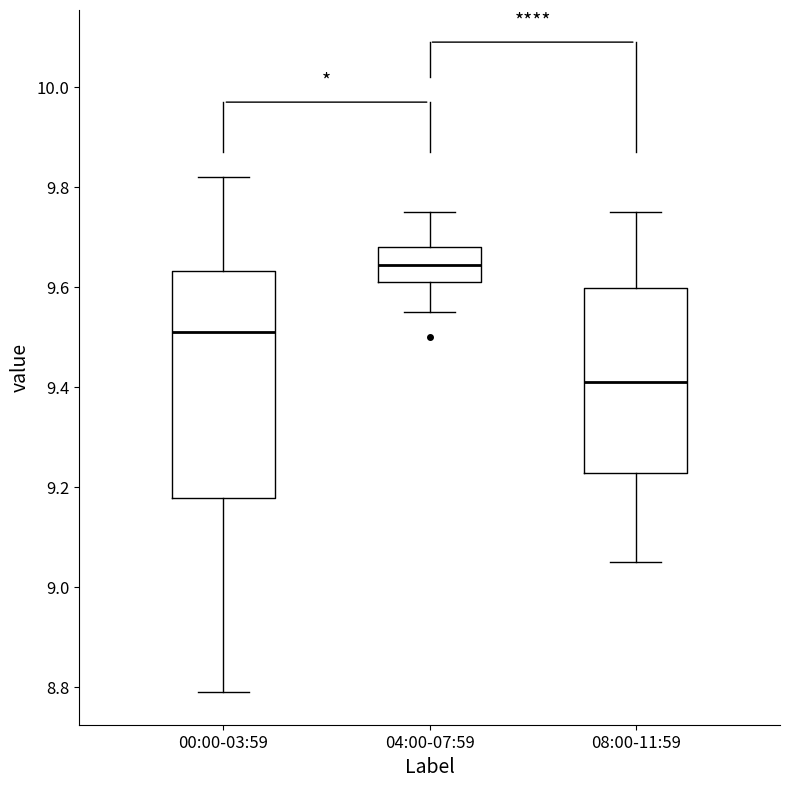

Which box has the lowest median line?

08:00-11:59